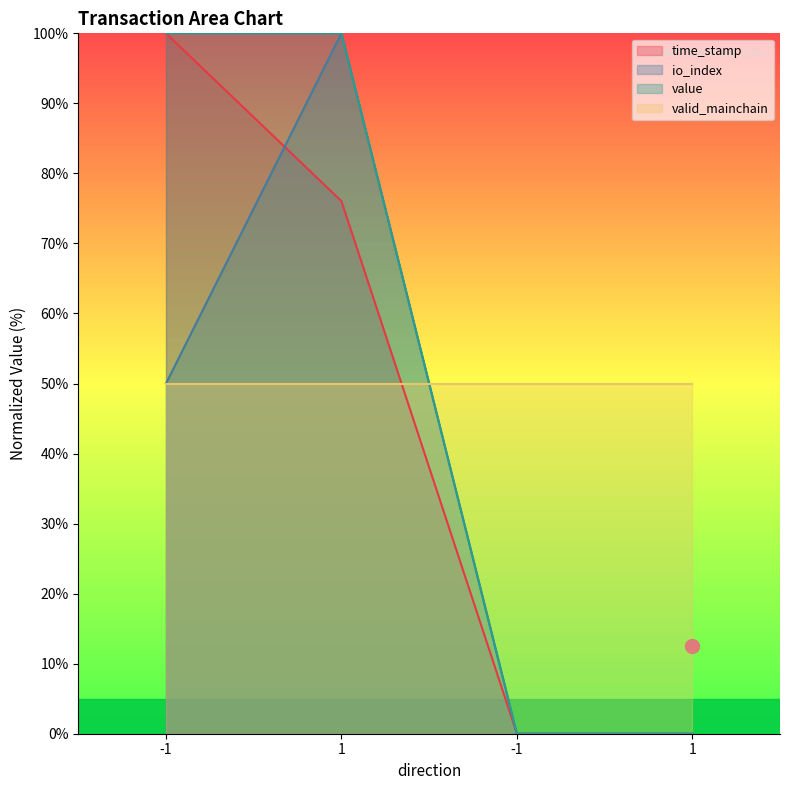

At which label does time_stamp reach its peak?

-1